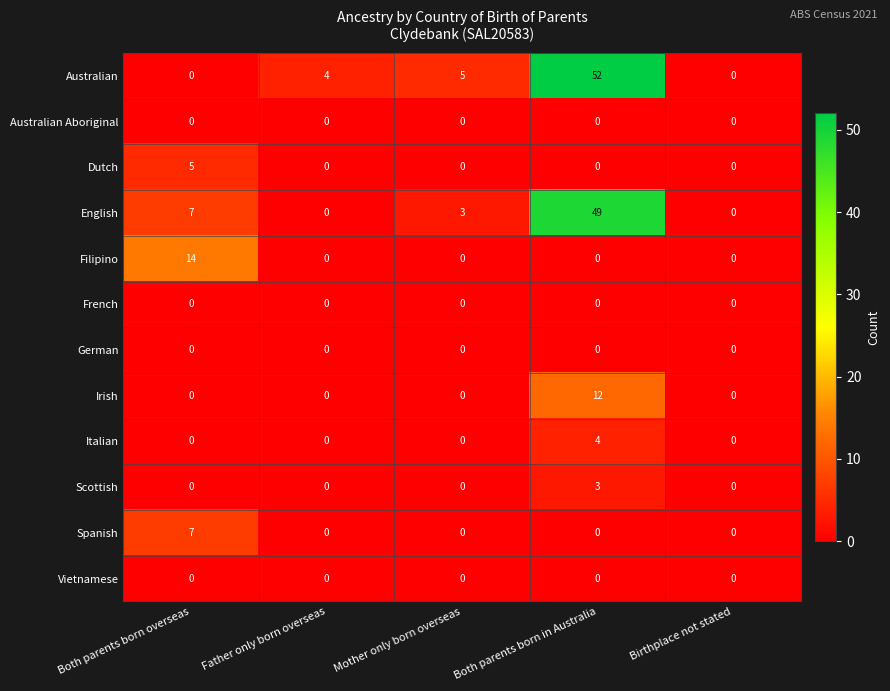

True or false: Scottish has a value of 1 at Mother only born overseas.

False